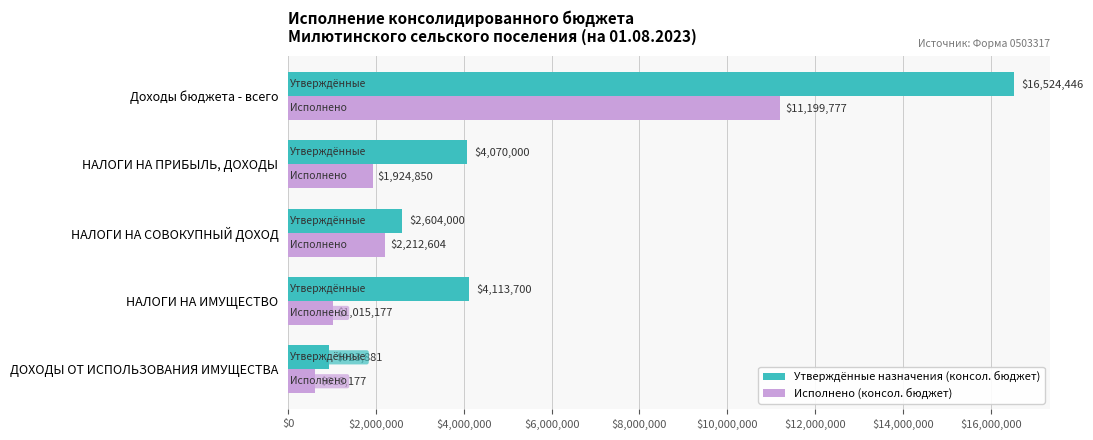

Is it true that Исполнено (консол. бюджет) equals 2809117.0 at НАЛОГИ НА ПРИБЫЛЬ, ДОХОДЫ?

False